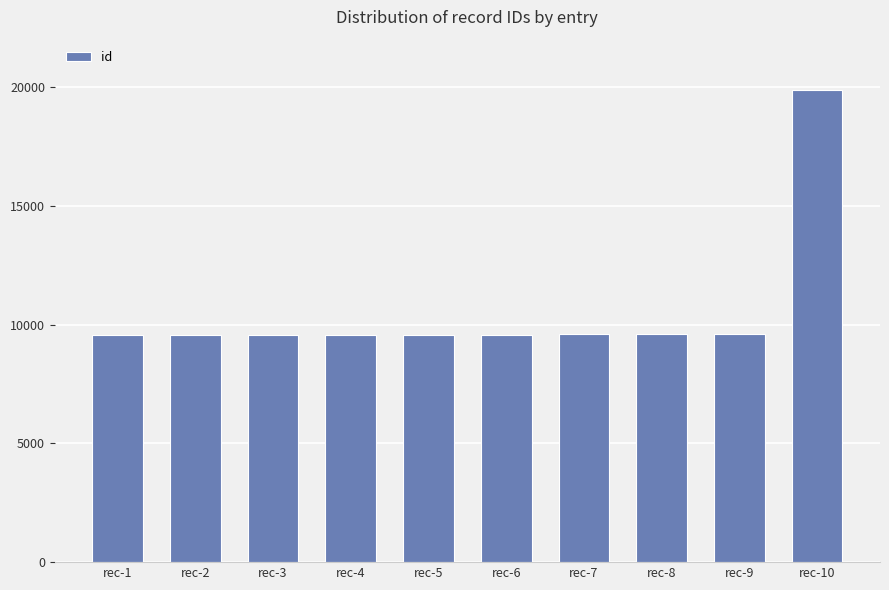

What is the sum of the values at rec-1 and rec-3?

19162